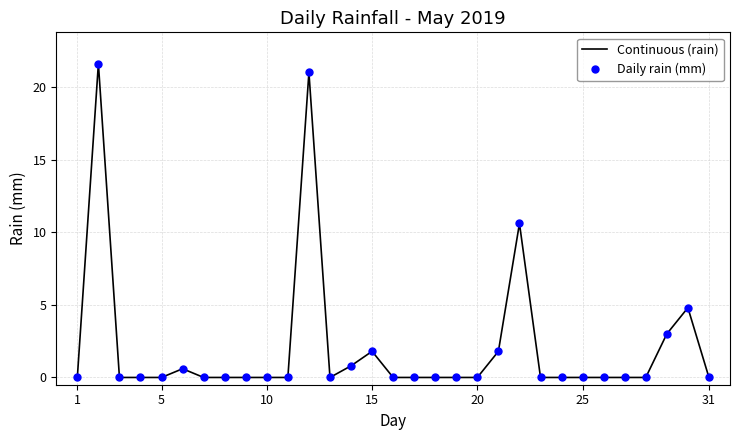

Which series has the widest spread of values?

Continuous (rain)